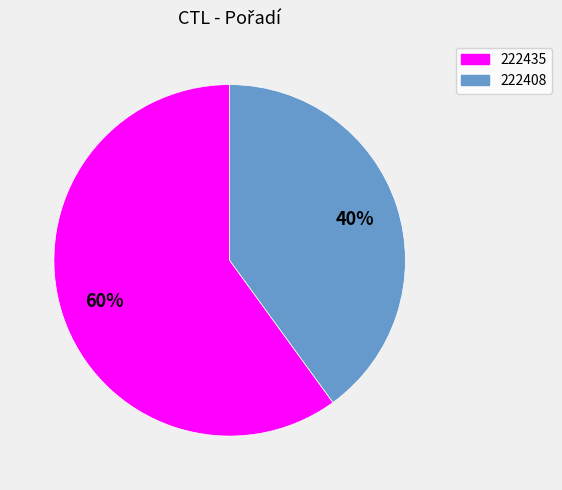

What is the ratio of the value at 222435 to the value at 222408?

1.5